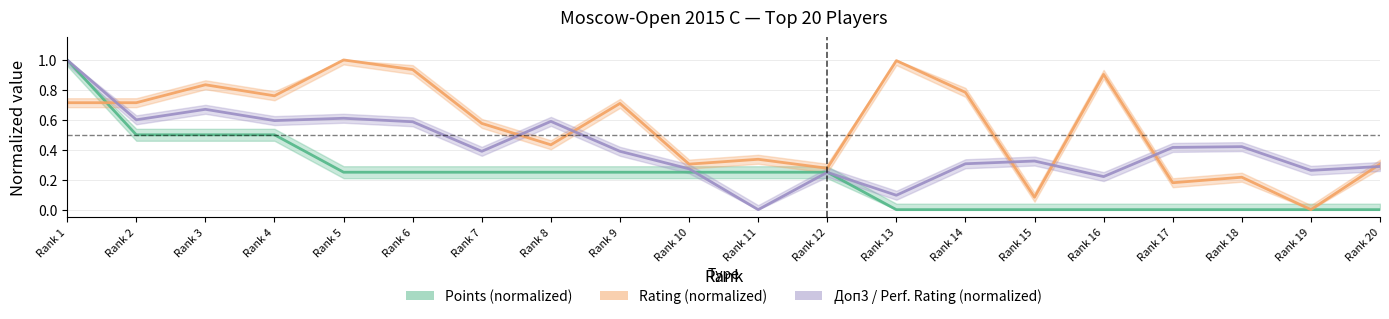

At how many categories does at least one series exceed 0?

20